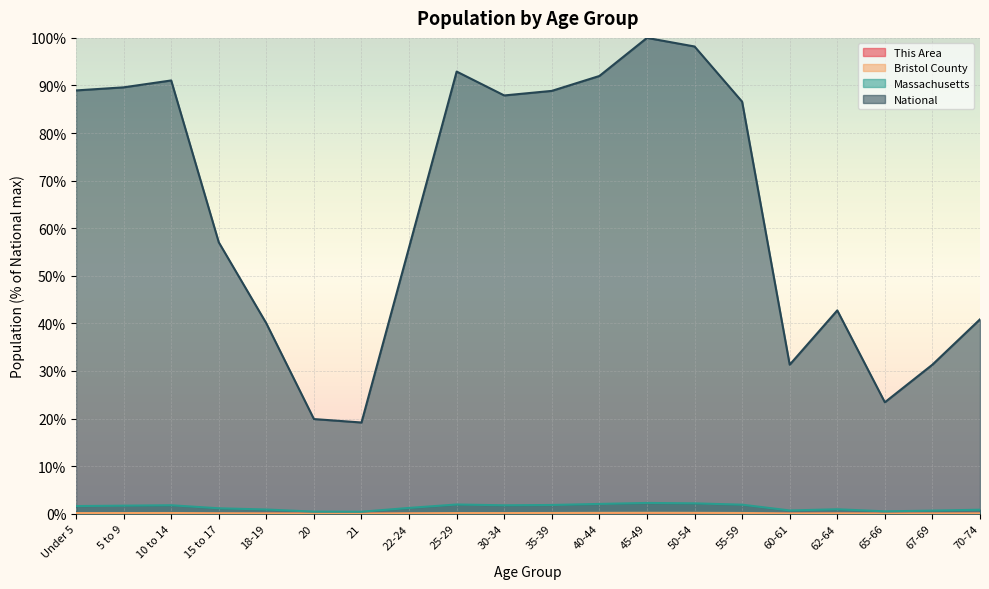

Between 21 and 50-54, which is larger?

50-54